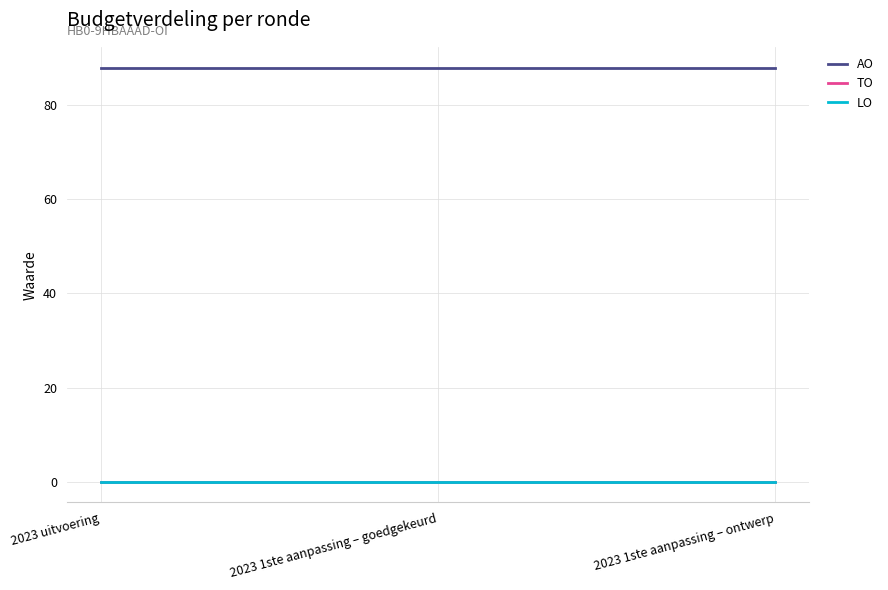

Does the chart have visible grid lines?

Yes